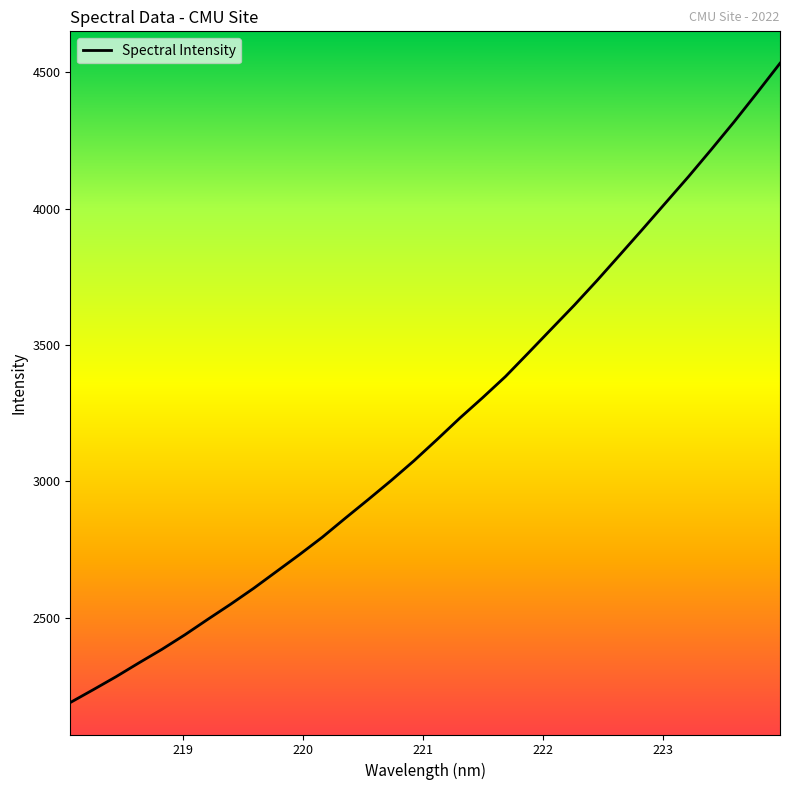

What is the greatest value displayed?

4533.3